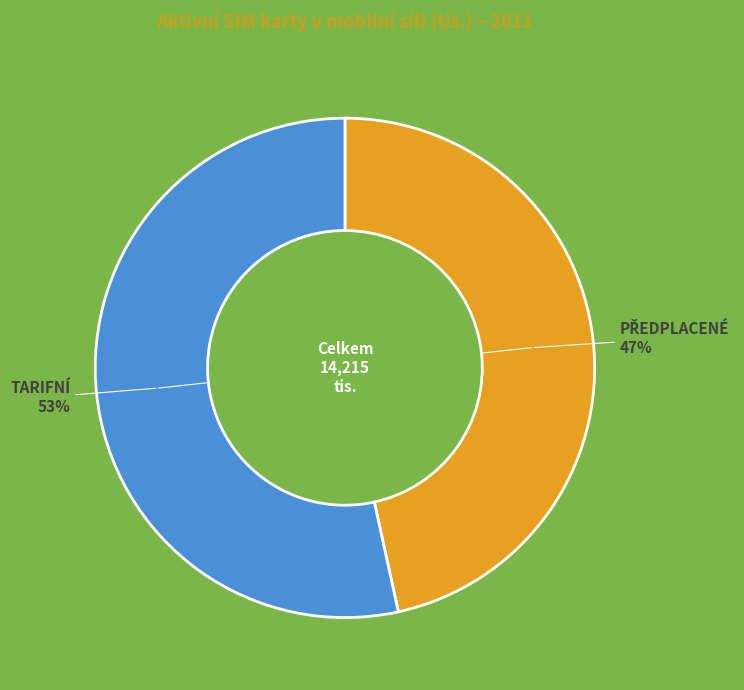

True or false: TARIFNÍ accounts for 41% of the total.

False